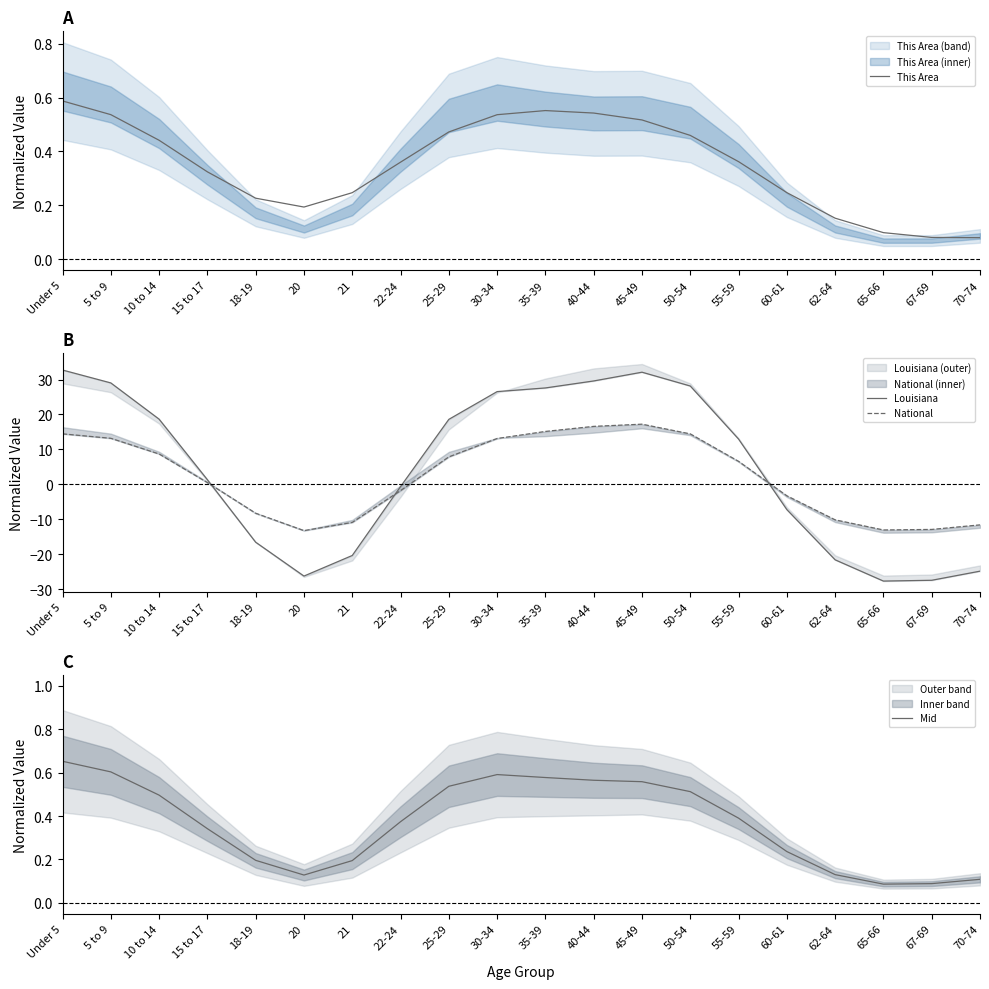

List the series in order of their peak value, highest first.

Louisiana, National, Mid, This Area